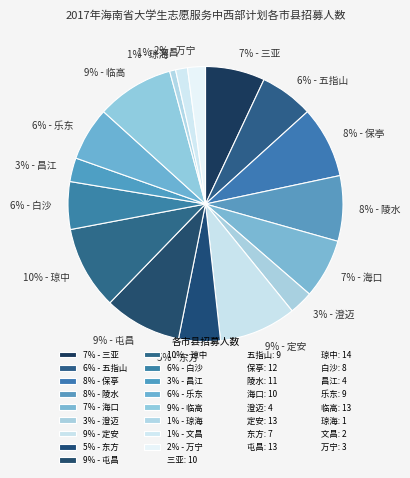

How many segments does this pie chart have?

17